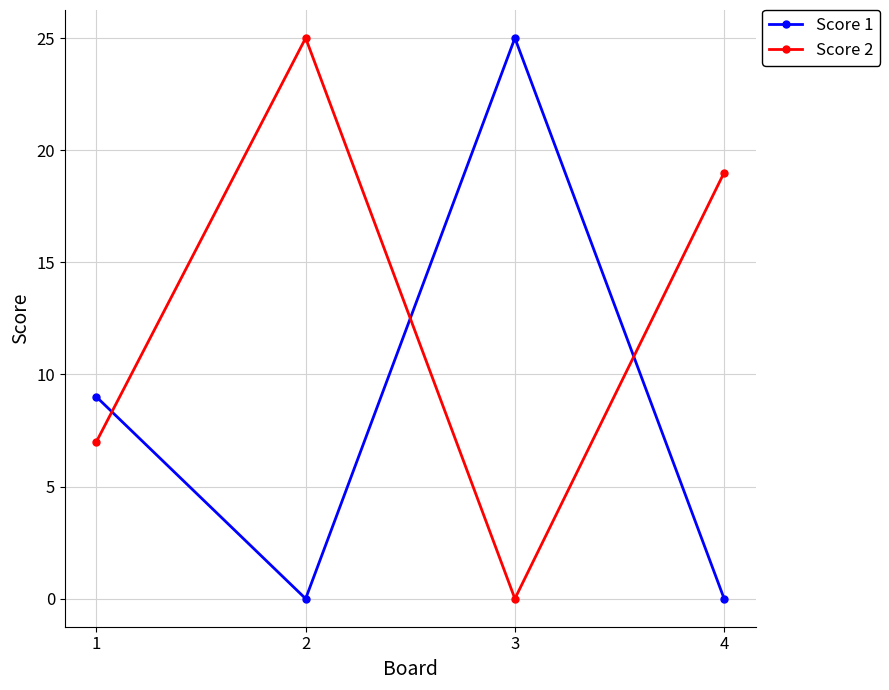

Which series has the largest total across all categories?

Score 2